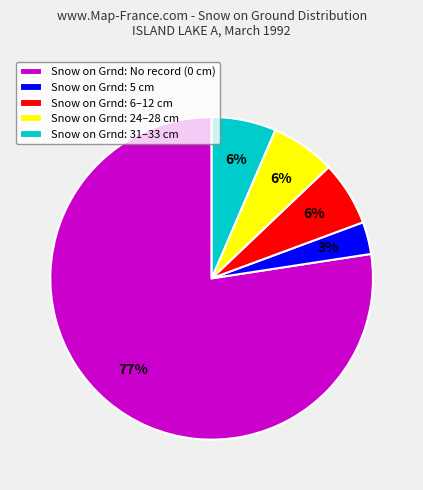

How many segments does this pie chart have?

5